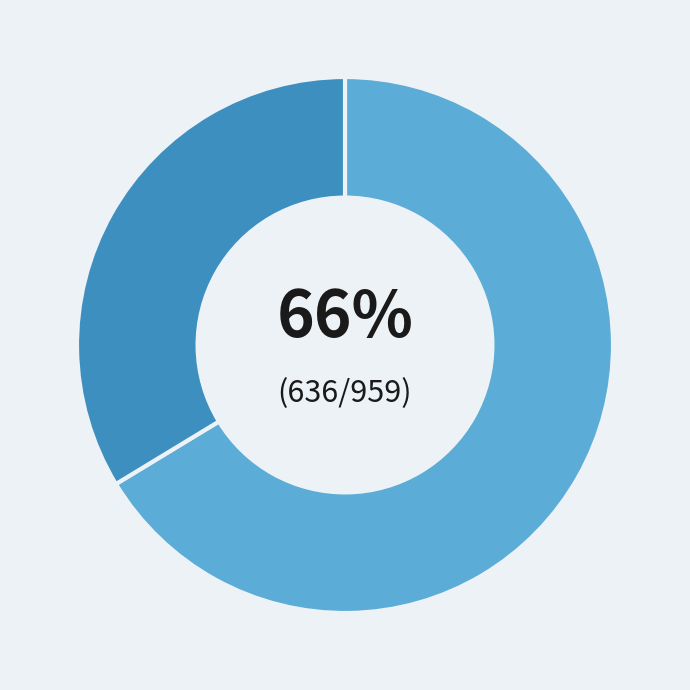

To the nearest percent, what is the average slice percentage?

50%